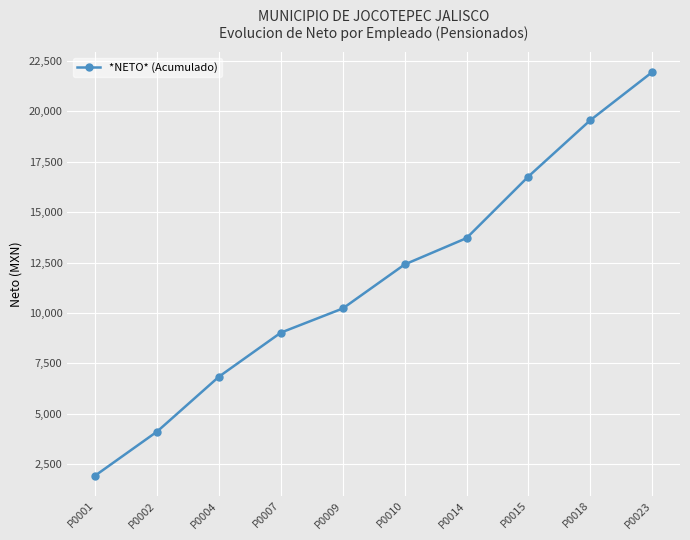

How many data points does each series have?

10